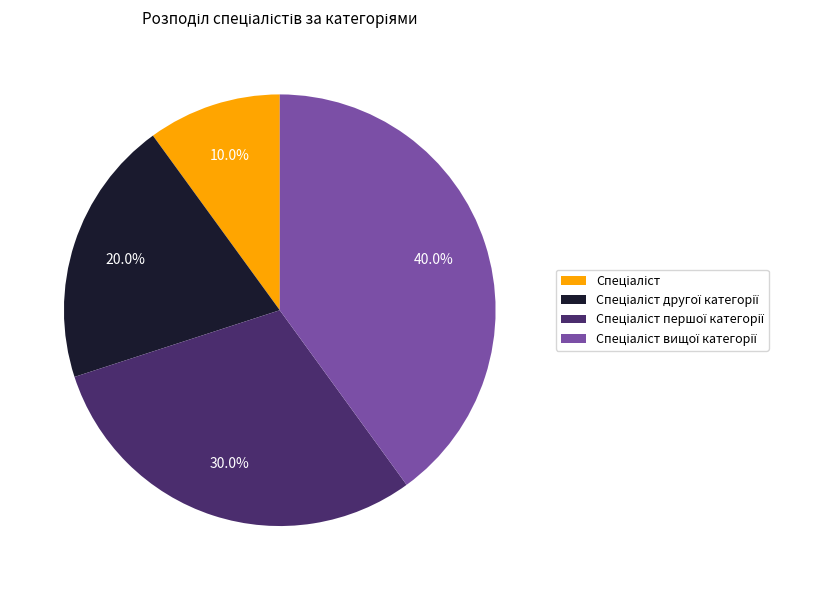

How many segments does this pie chart have?

4